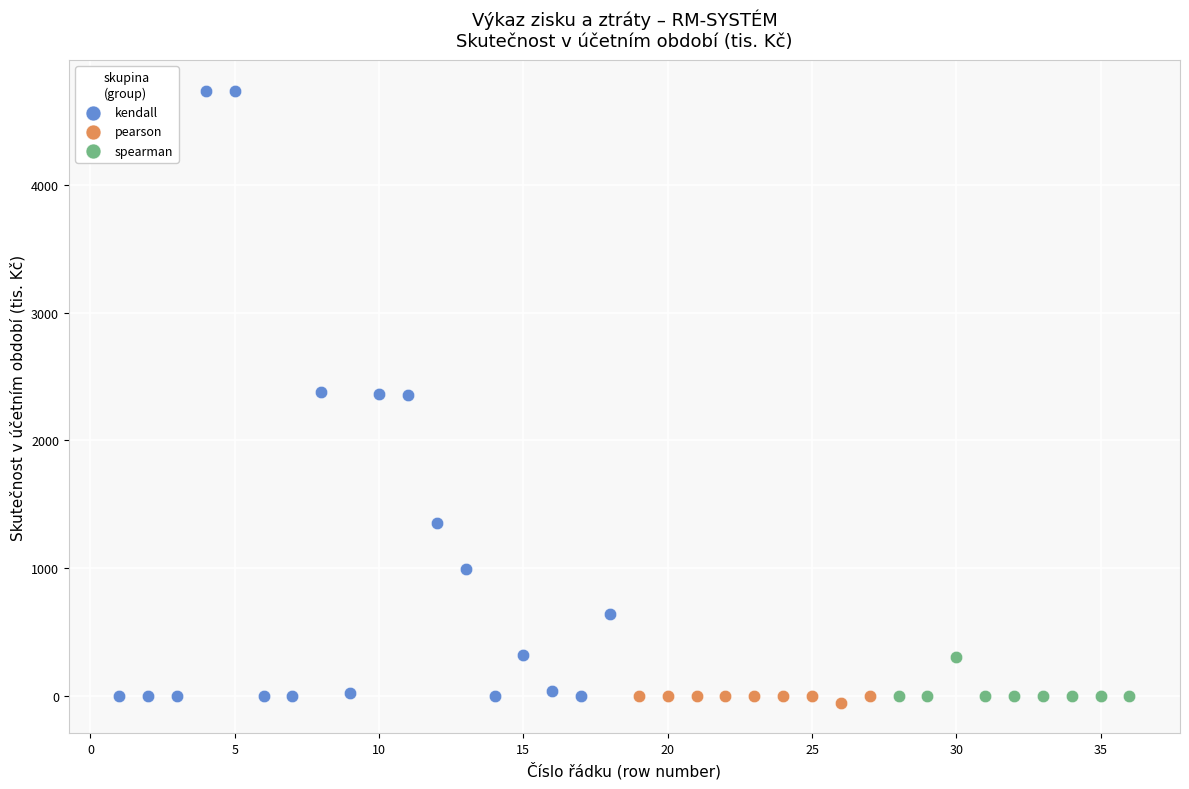

Which series contains the highest Y value?

kendall